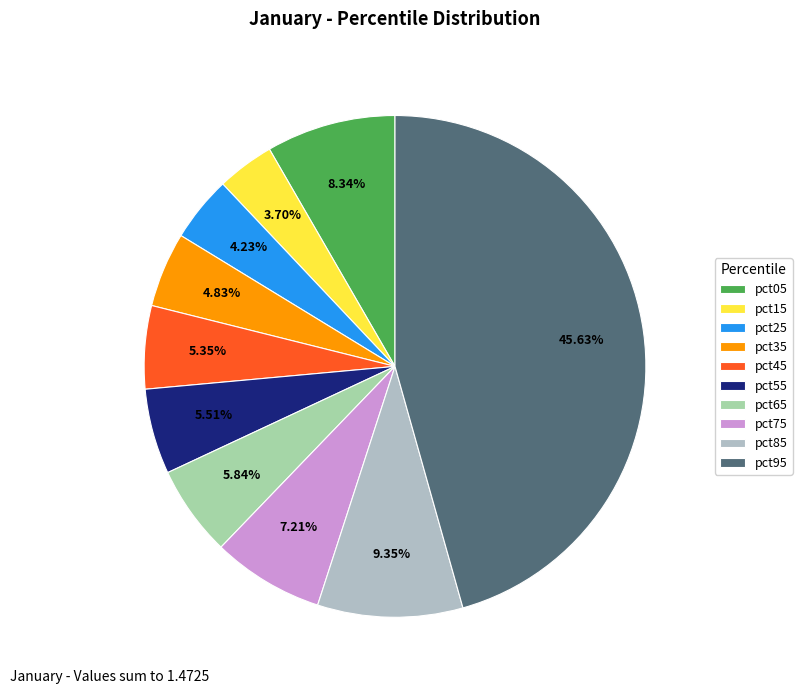

How many segments does this pie chart have?

10